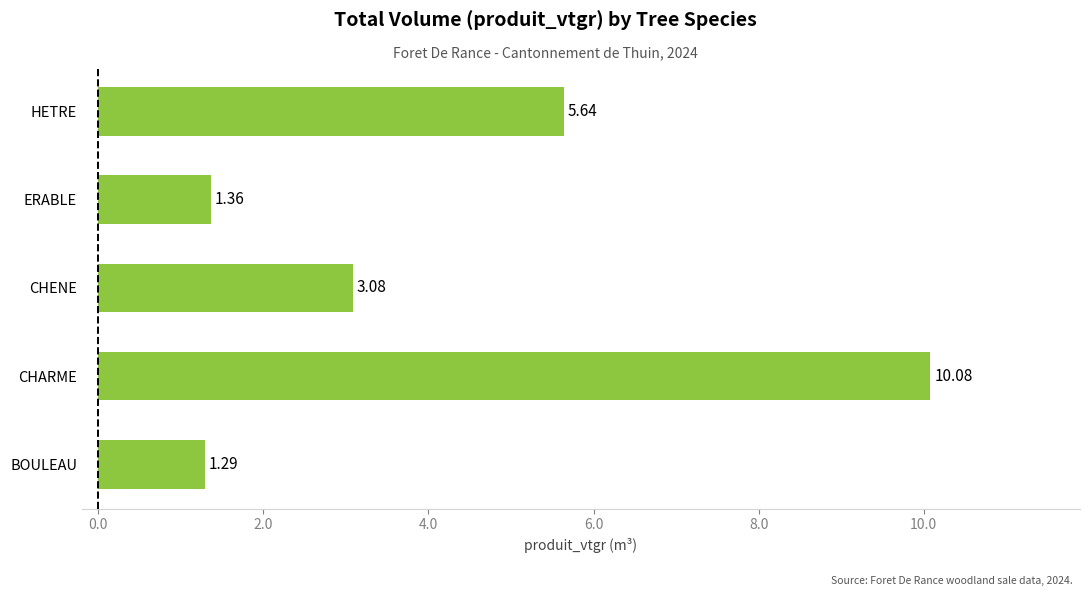

How many data points are above 3?

3